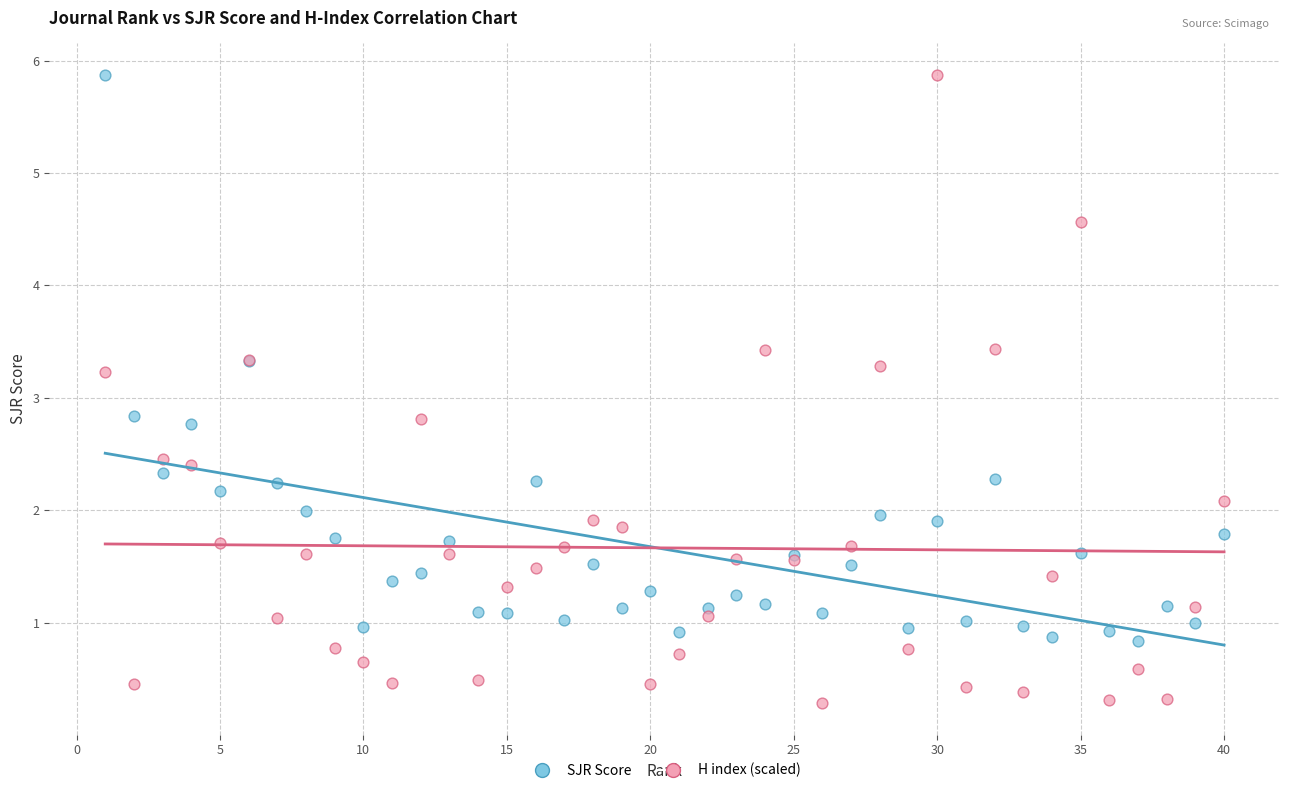

Which series contains the lowest Y value?

H index (scaled)